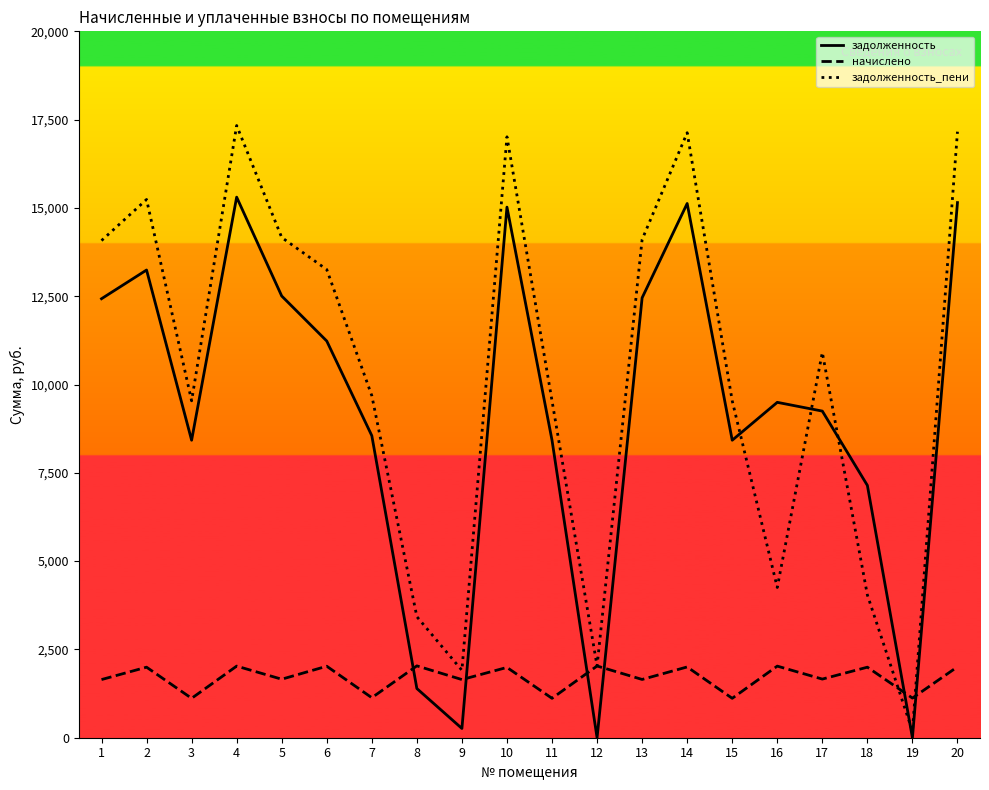

True or false: задолженность_пени and задолженность intersect in this chart.

True